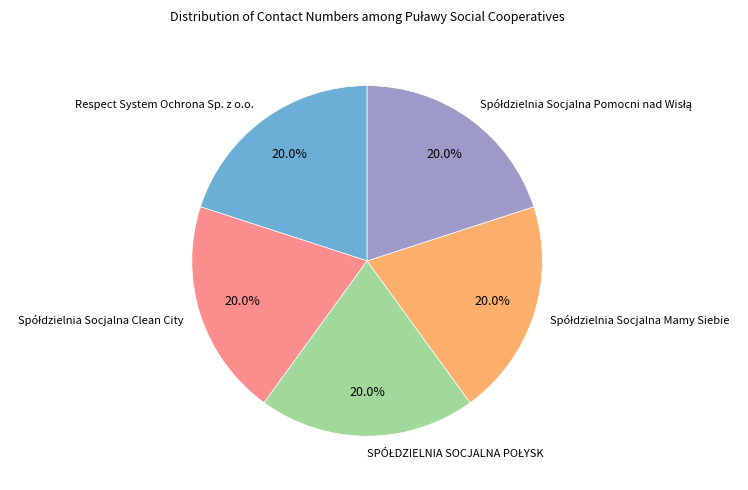

How many slices are in this pie chart?

5